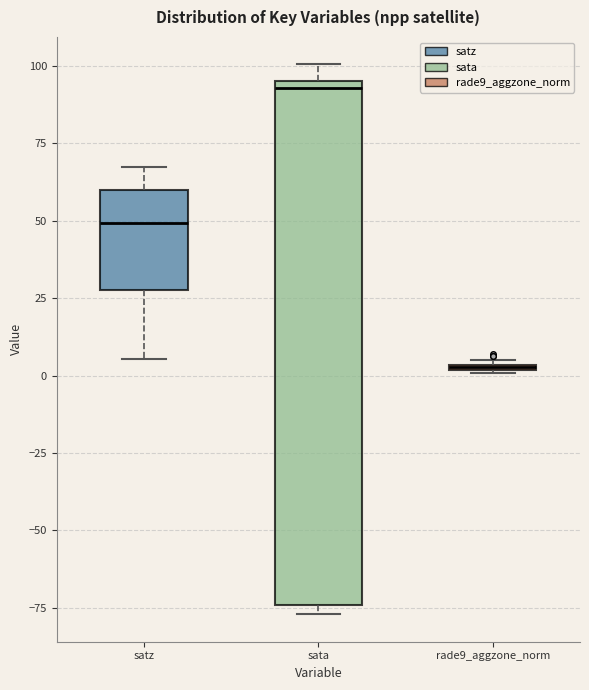

Which box has the lowest median line?

rade9_aggzone_norm